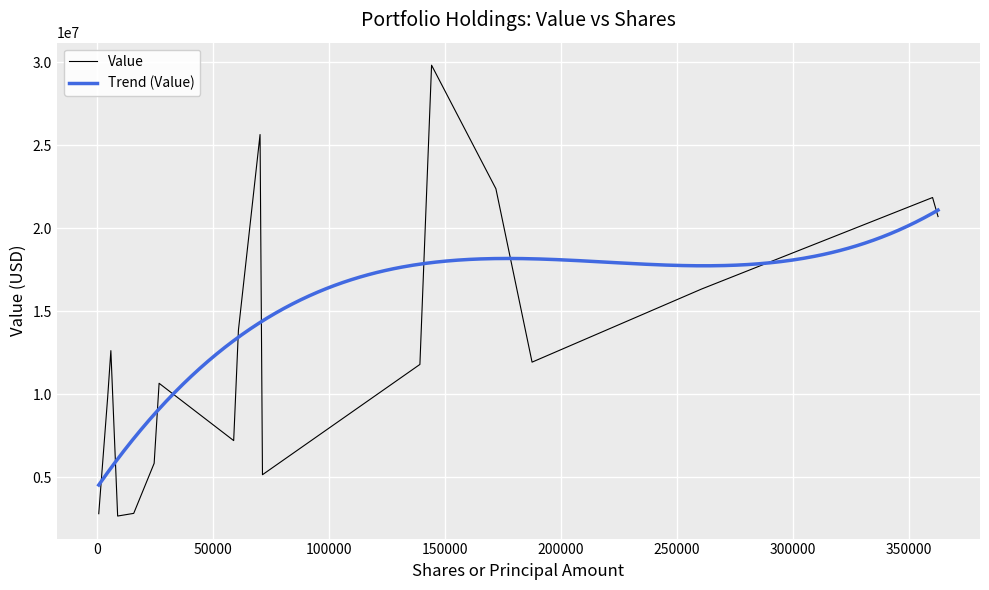

True or false: Value has more than 2 interior local peaks.

True